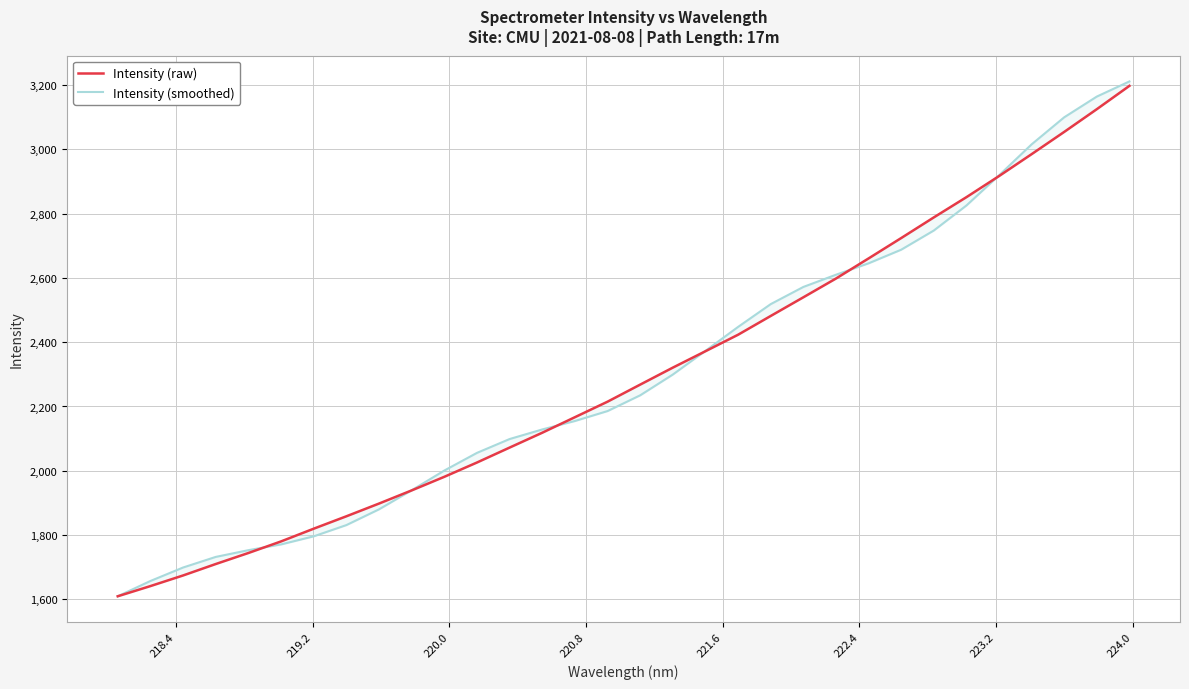

Rank the series by their average value, from highest to lowest.

Intensity (smoothed), Intensity (raw)